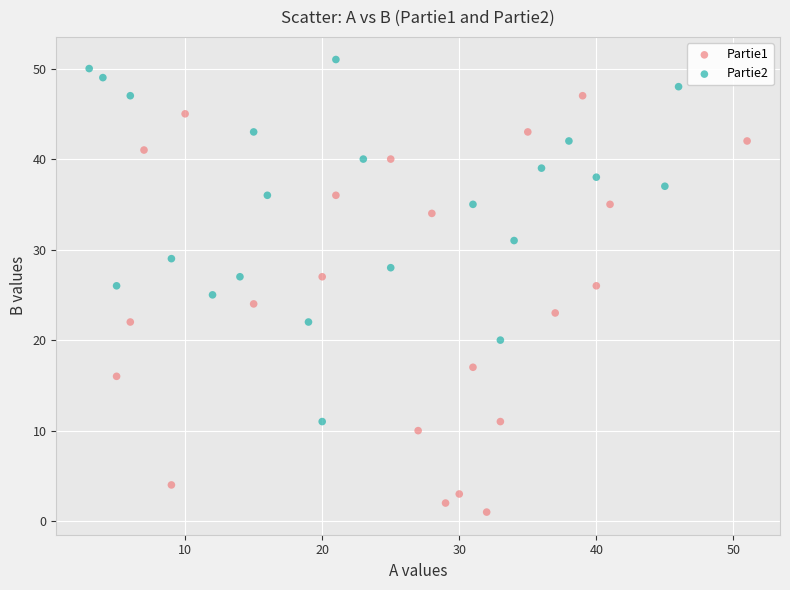

Which series has the largest Y range (max minus min)?

Partie1